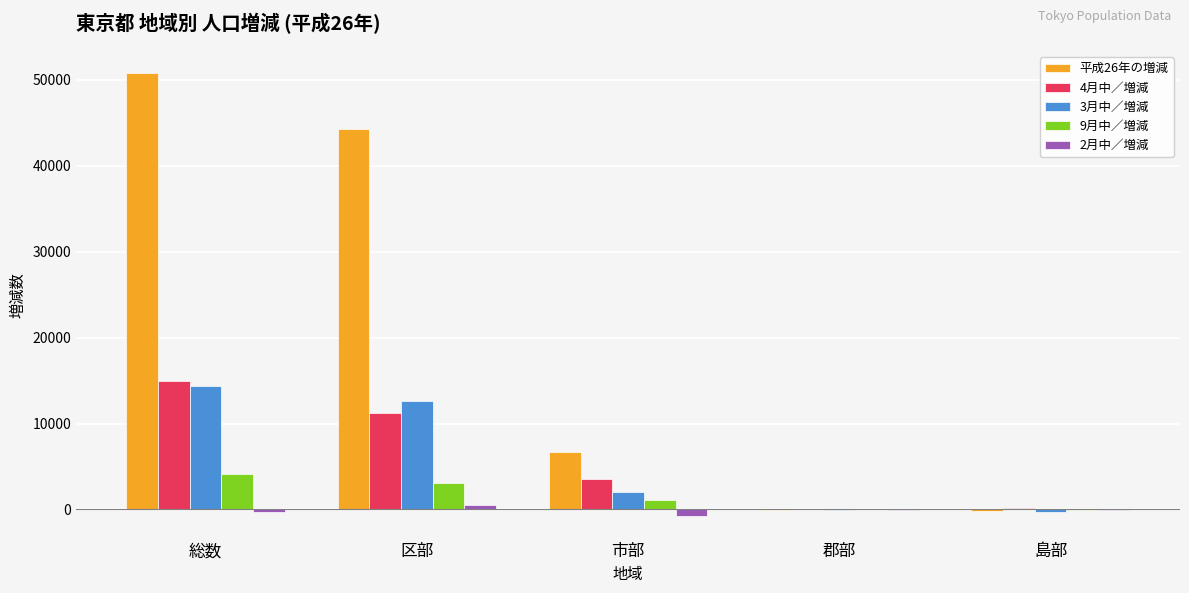

Which label corresponds to the largest value in the chart?

総数